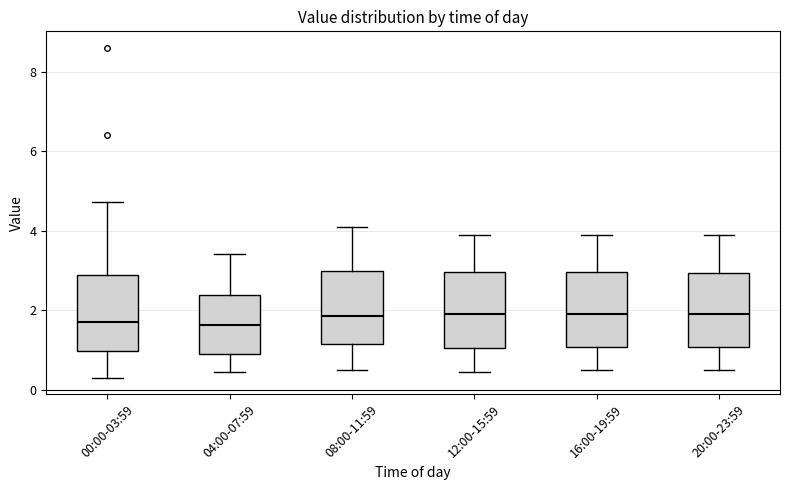

Reading left to right, transcribe this box plot: for each box, give where its median line is, the range the box spans, and where its two whiskers end, as read against the y-axis. The values are not printed on the chart, so give them approximately, as read against the axis.

00:00-03:59: median 1.8, box 1.0 to 2.8, whiskers 0.4 to 4.8
04:00-07:59: median 1.6, box 0.8 to 2.4, whiskers 0.4 to 3.4
08:00-11:59: median 1.8, box 1.2 to 3.0, whiskers 0.6 to 4.2
12:00-15:59: median 2.0, box 1.0 to 3.0, whiskers 0.4 to 4.0
16:00-19:59: median 2.0, box 1.0 to 3.0, whiskers 0.6 to 4.0
20:00-23:59: median 2.0, box 1.0 to 3.0, whiskers 0.6 to 4.0